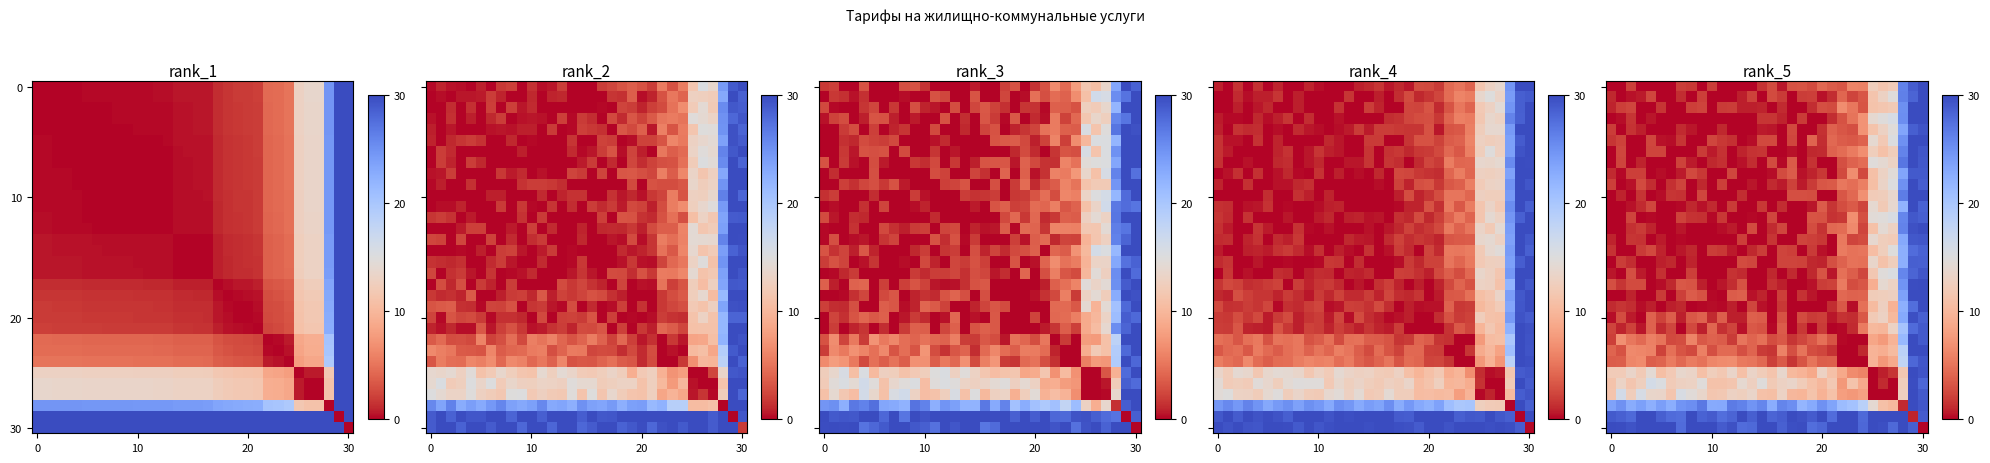

What is the spread (max minus min) of values at 12?

29.6